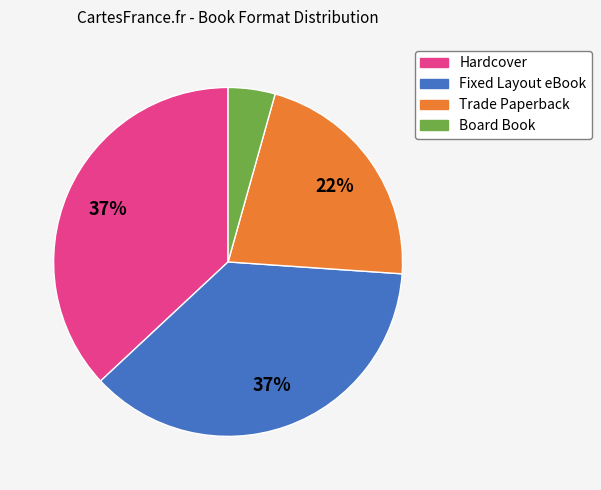

Which slice is the smallest?

Board Book